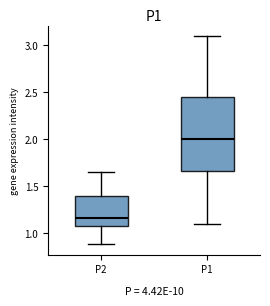

Reading left to right, read every box against the y-axis: the position of its median line, the range the box covers, and the ends of its whiskers. The values are not printed on the chart, so give them approximately, as read against the axis.

P2: median 1.15, box 1.10 to 1.40, whiskers 0.90 to 1.65
P1: median 2.00, box 1.65 to 2.45, whiskers 1.10 to 3.10